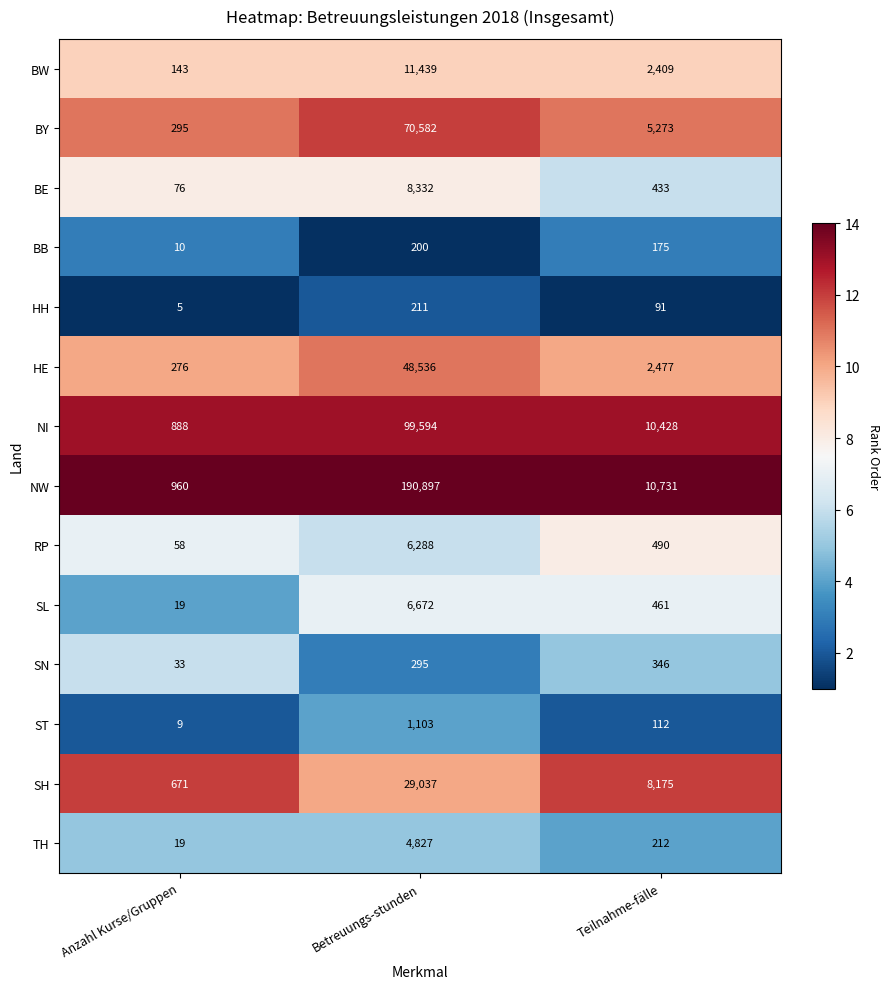

How many categories are shown in the chart?

3